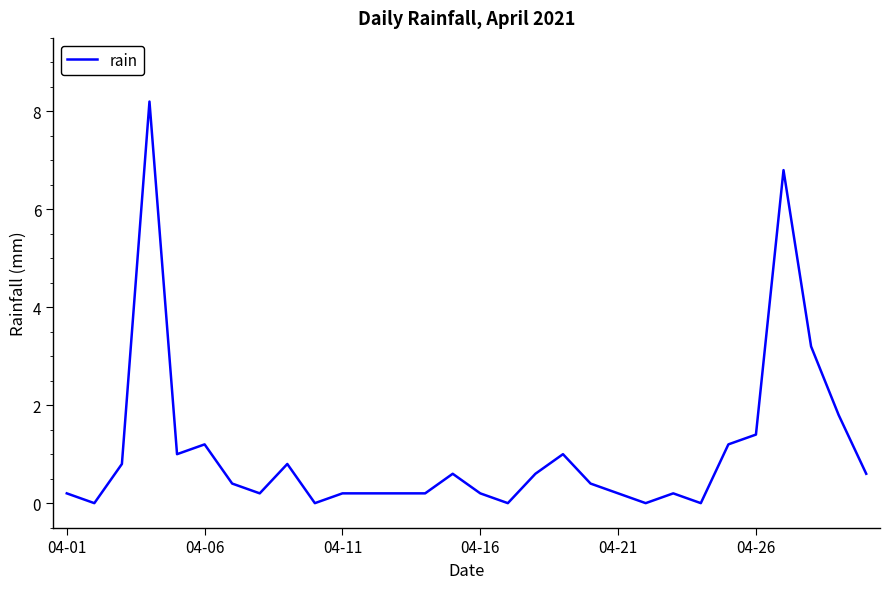

What is the difference between the maximum and minimum values?

8.2